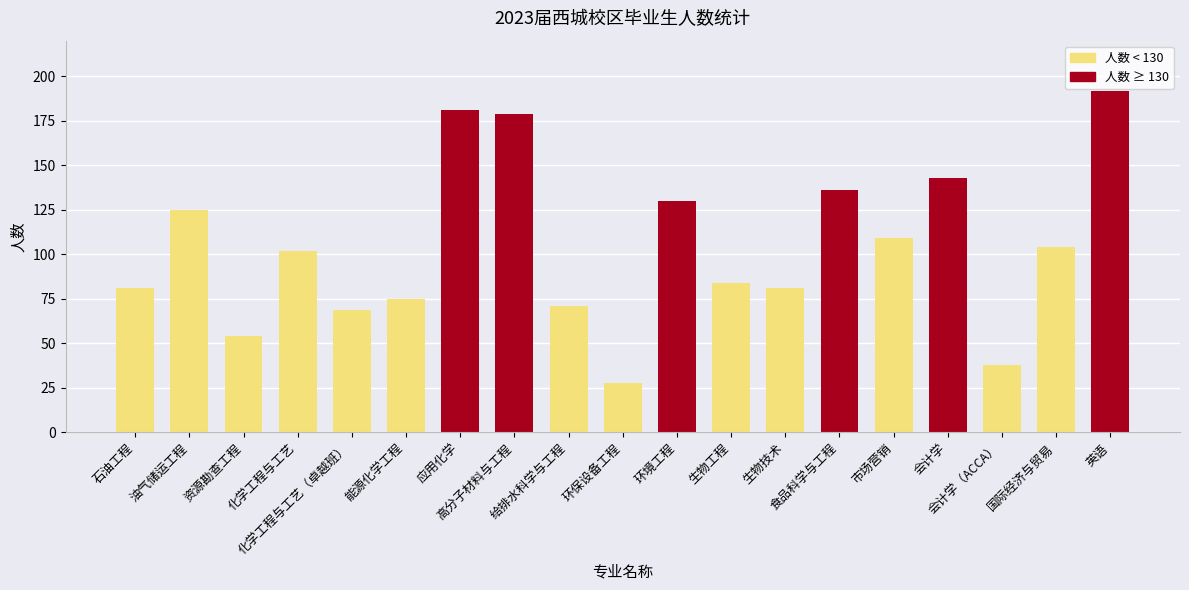

What is the label of the 6th bar from the right?

食品科学与工程